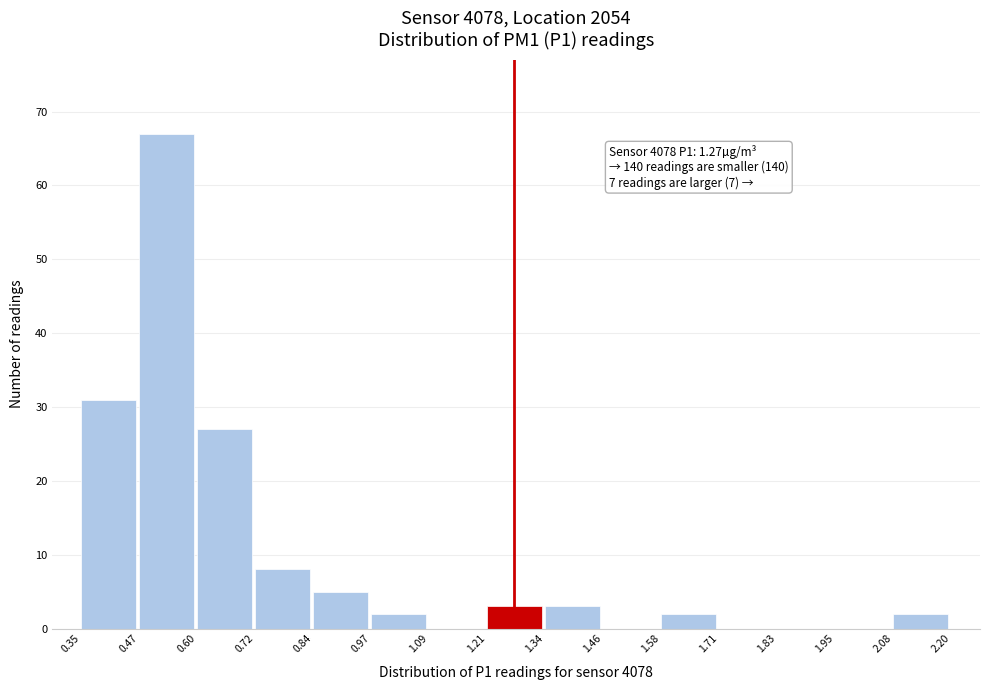

Over which range of the x-axis is the bar tallest?

0.47 to 0.60